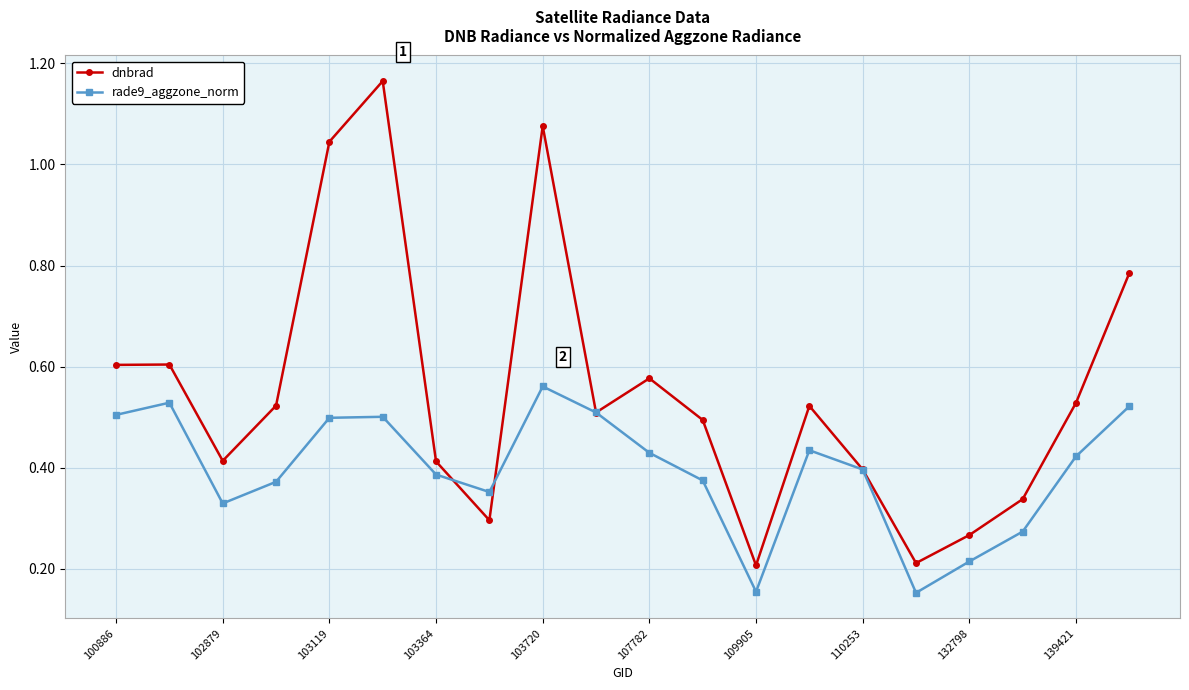

Rank the series by their maximum value, from lowest to highest.

rade9_aggzone_norm, dnbrad